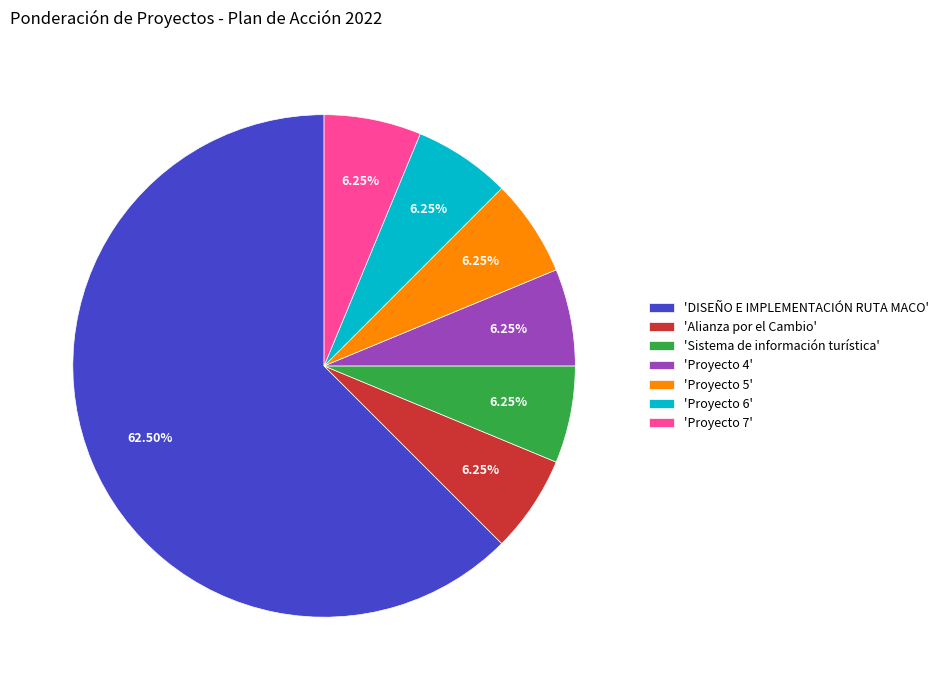

What is the largest slice in the pie chart?

'DISEÑO E IMPLEMENTACIÓN RUTA MACO'